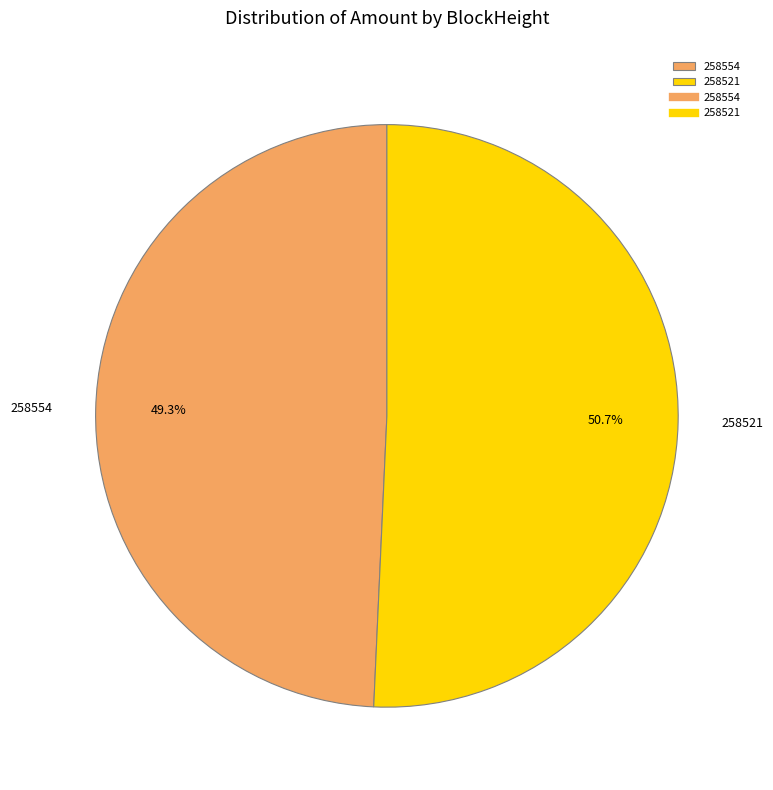

How many slices are in this pie chart?

2